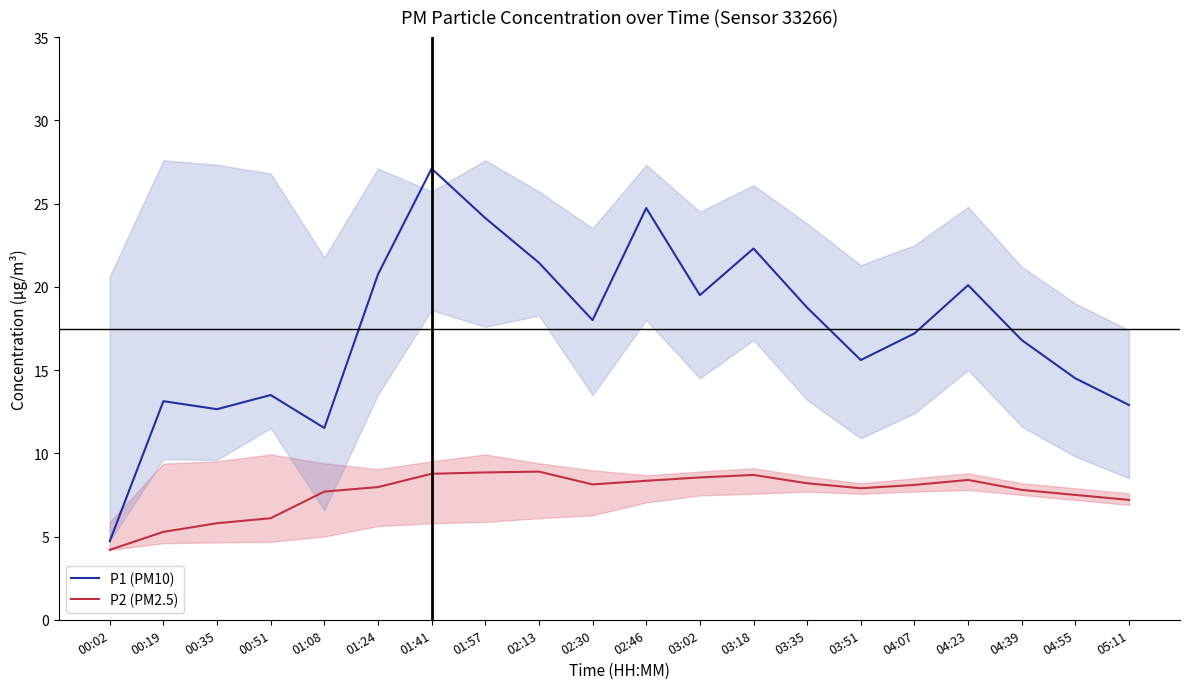

The P1 (PM10) series shows 17.5 at 01:41. True or false?

False